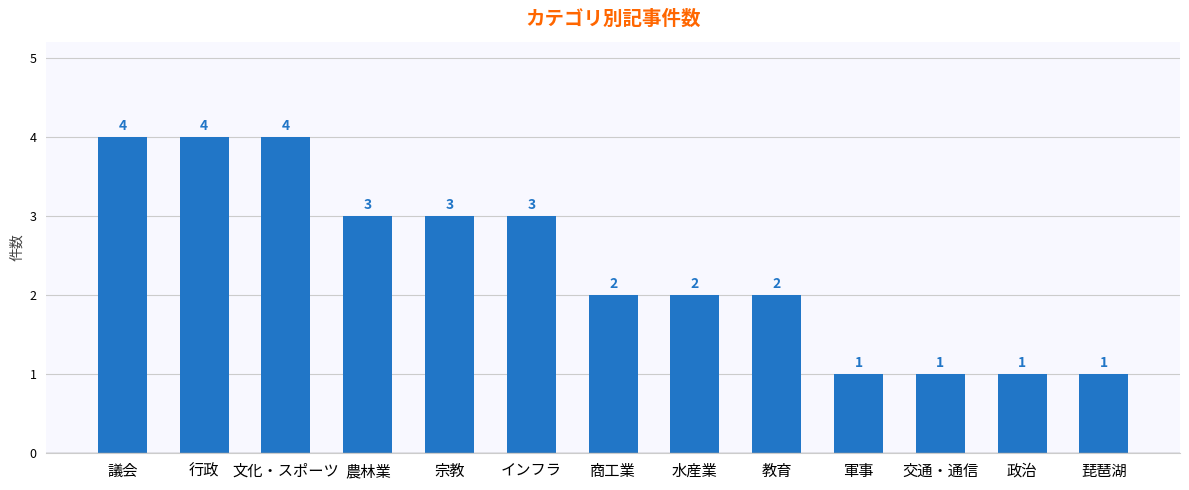

Reading right to left, extract all data points from this chart.

琵琶湖=1	政治=1	交通・通信=1	軍事=1	教育=2	水産業=2	商工業=2	インフラ=3	宗教=3	農林業=3	文化・スポーツ=4	行政=4	議会=4